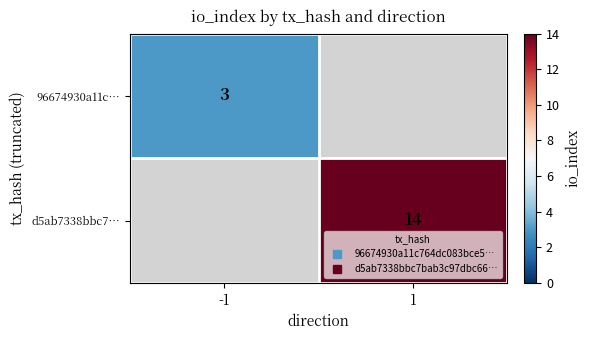

List the series in order of their overall mean, lowest first.

96674930a11c…, d5ab7338bbc7…